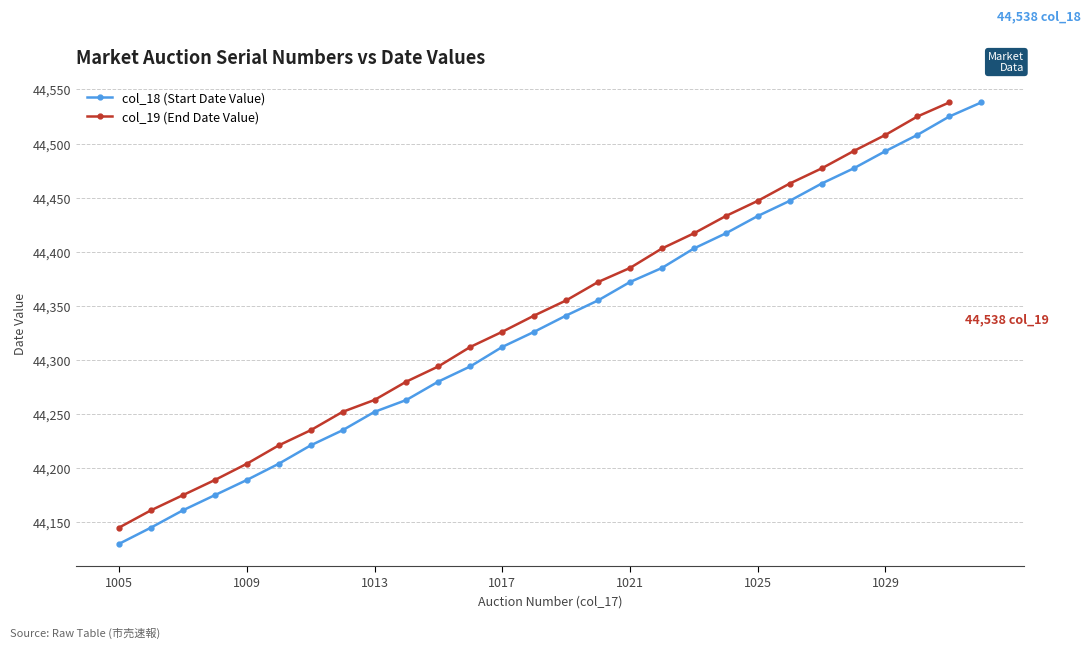

What is the sum of the values at 1028 and 1020?

88832